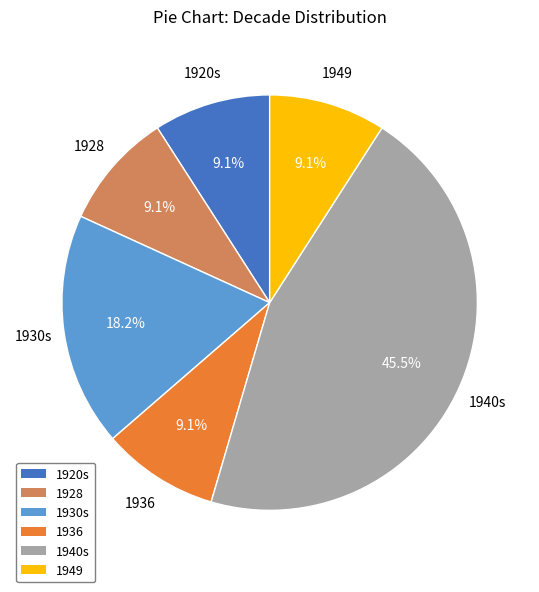

To the nearest percent, what portion does 1936 represent?

9%